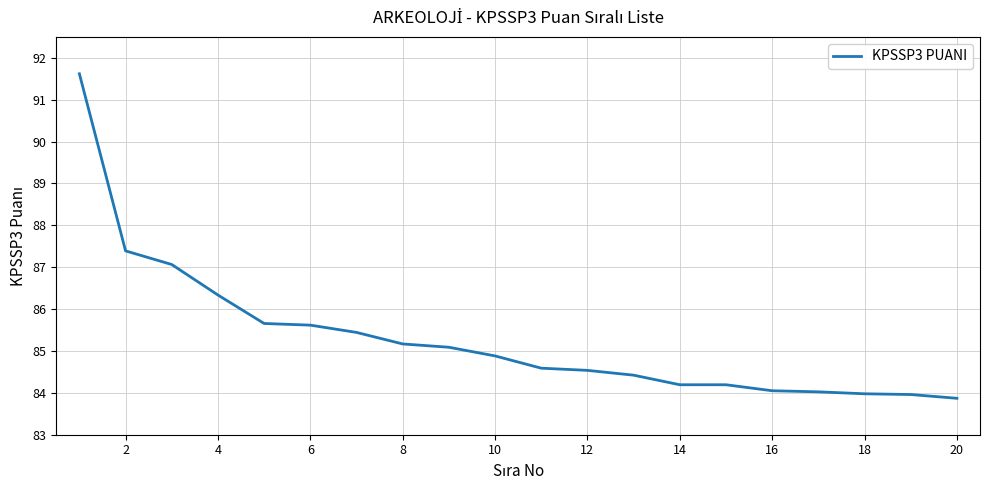

What is the difference between the maximum and minimum values?

7.7